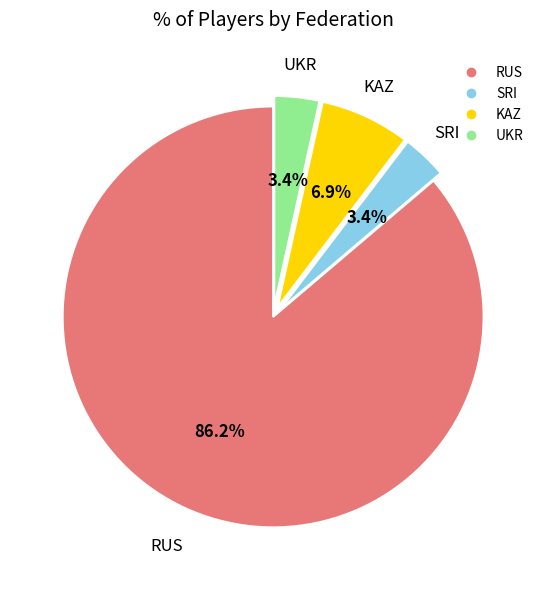

Is there a majority slice in this chart?

Yes